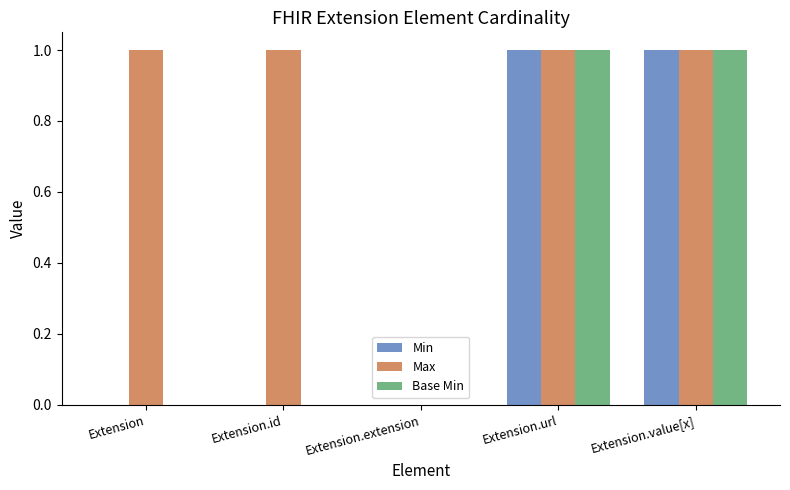

Reading left to right, transcribe all the data shown in this chart.

Min: 0	0	0	1	1
Max: 1	1	0	1	1
Base Min: 0	0	0	1	1